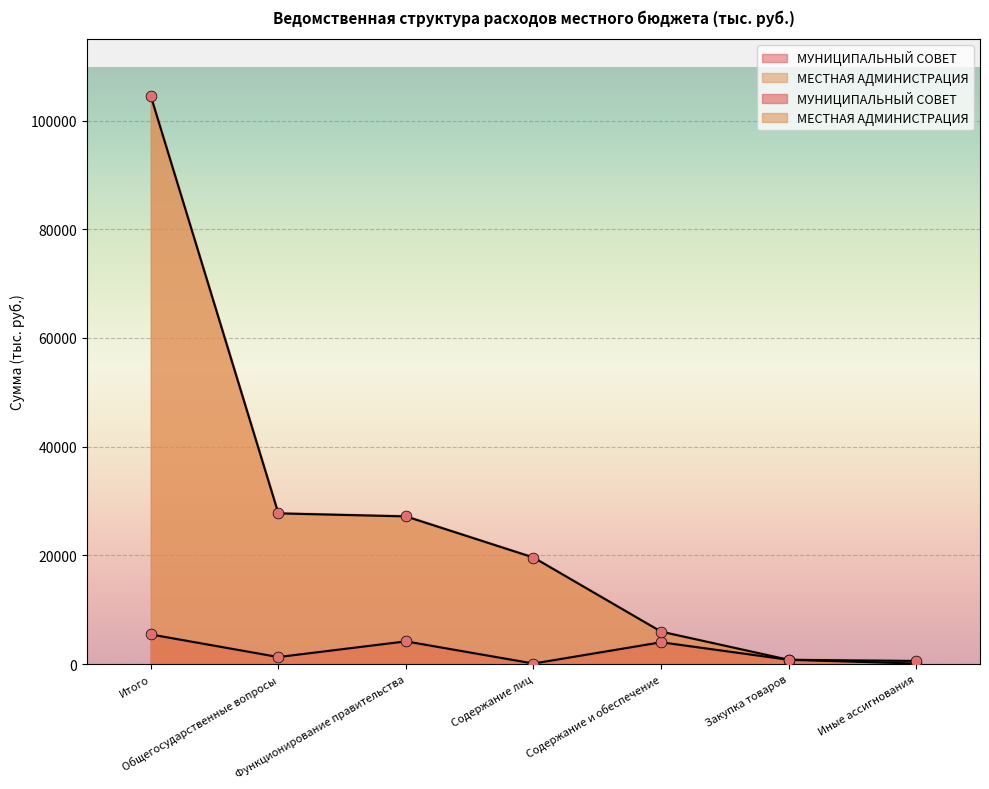

Which series contains the highest Y value?

МЕСТНАЯ АДМИНИСТРАЦИЯ